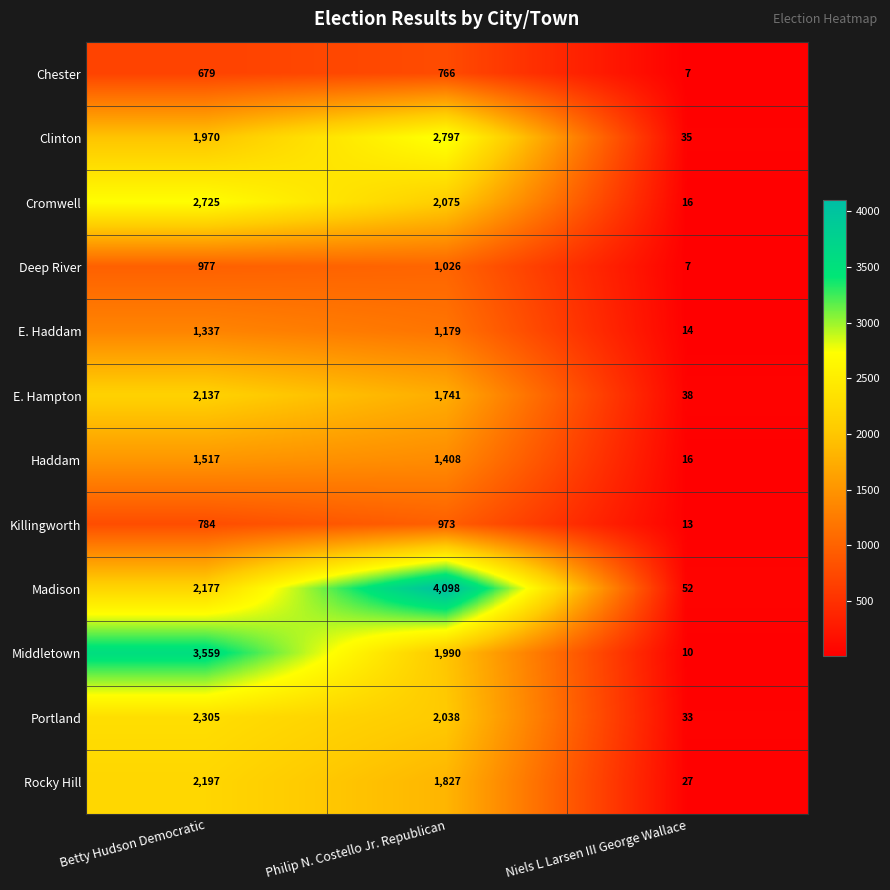

How many distinct data groups are displayed?

12